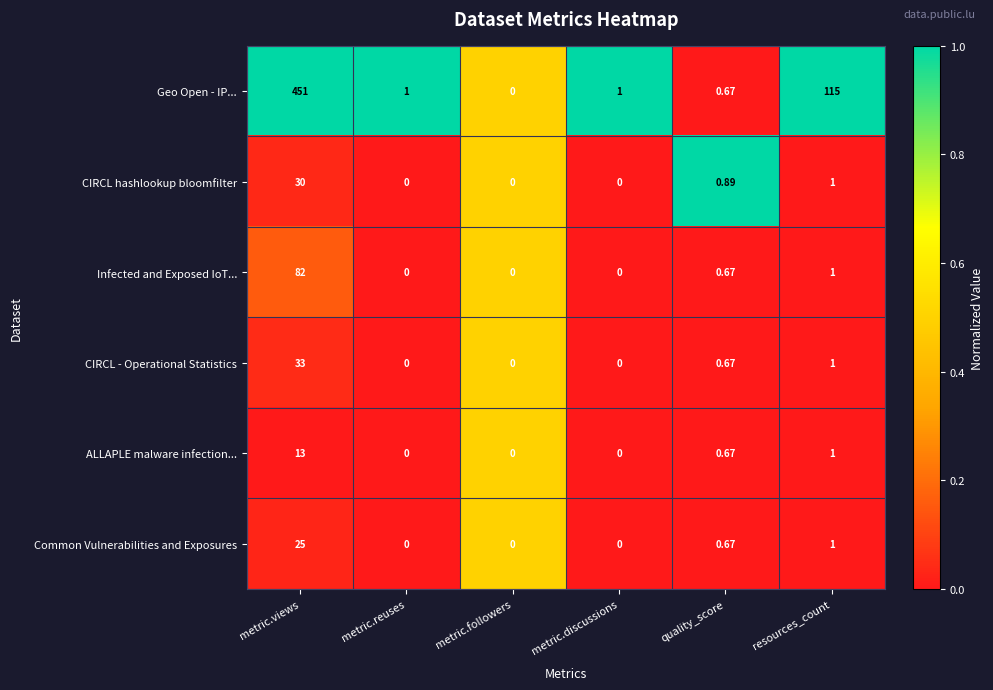

Rank the series by their maximum value, from highest to lowest.

Geo Open - IP..., Infected and Exposed IoT..., CIRCL - Operational Statistics, CIRCL hashlookup bloomfilter, Common Vulnerabilities and Exposures, ALLAPLE malware infection...